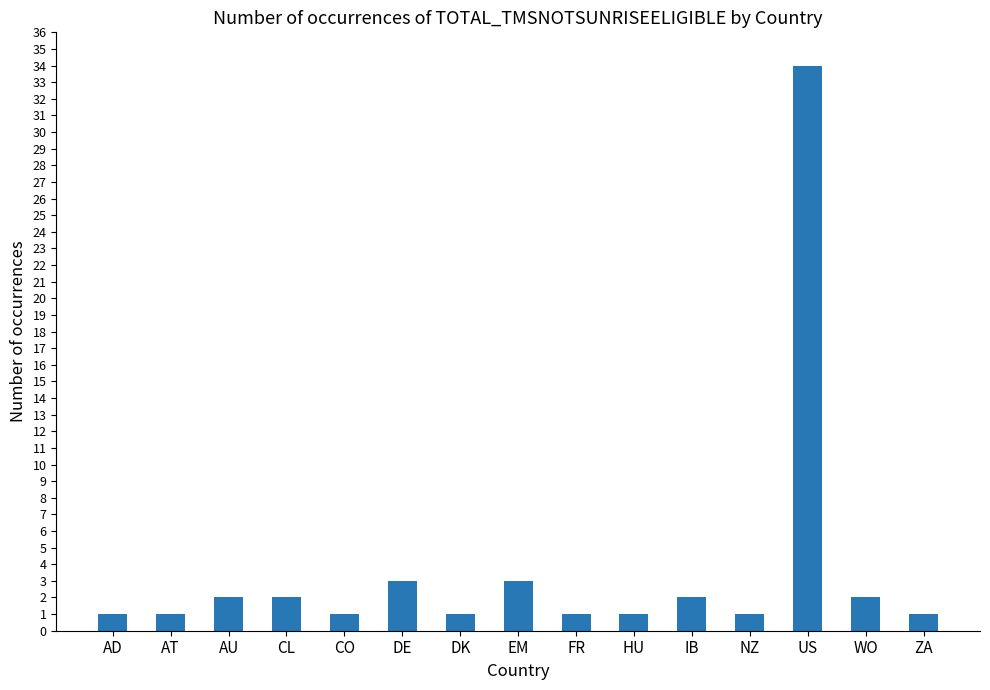

What is the difference between the second highest and second lowest values?

2